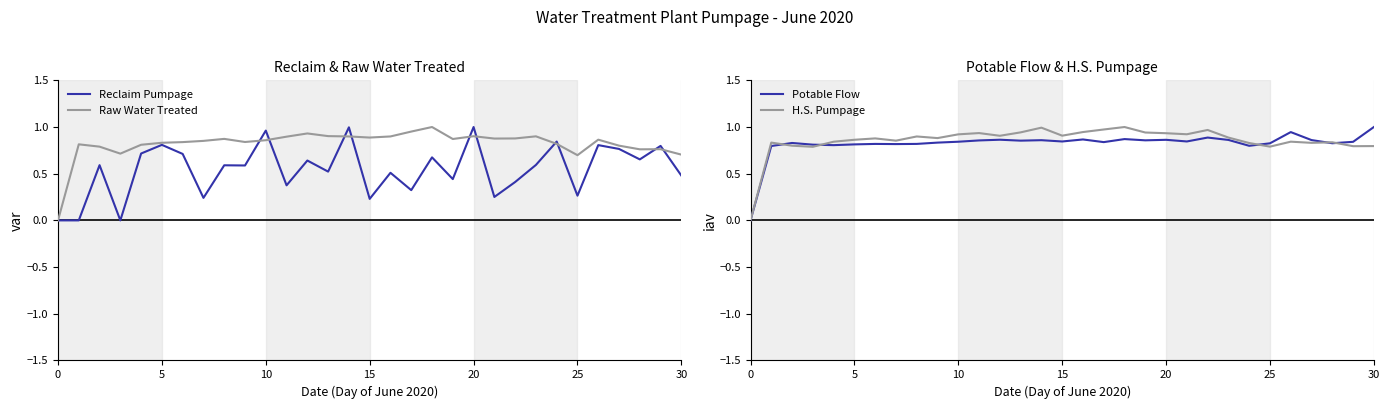

True or false: H.S. Pumpage and Potable Flow intersect in this chart.

True